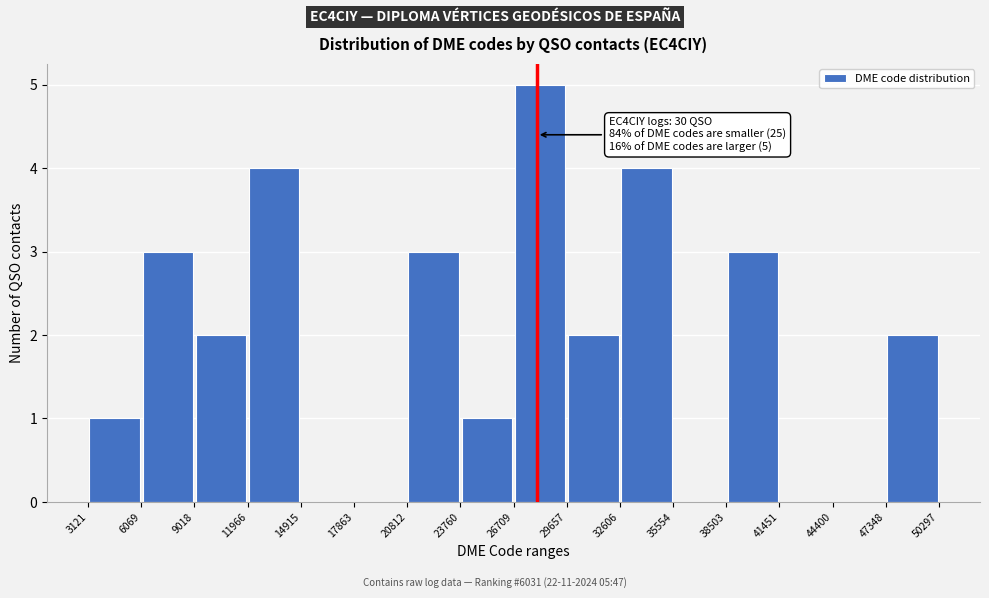

Over which range of the x-axis is the bar tallest?

26709 to 29657